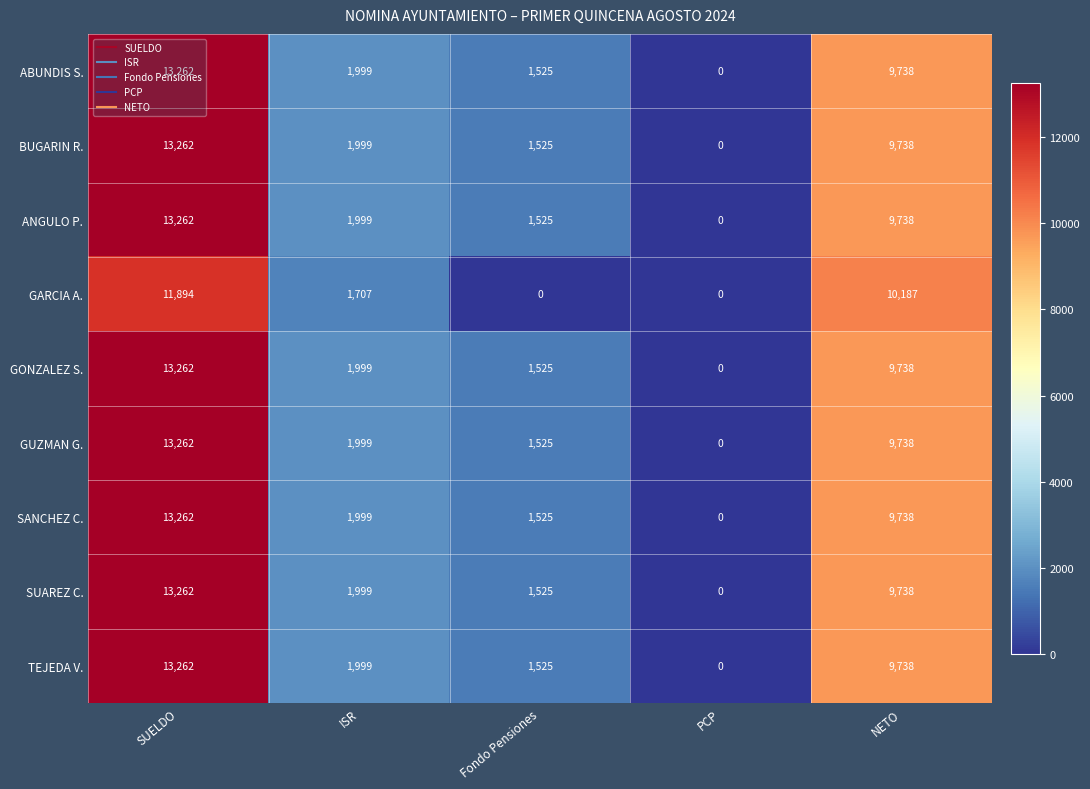

What is the difference between the maximum and minimum values in the GUZMAN G. series?

13262